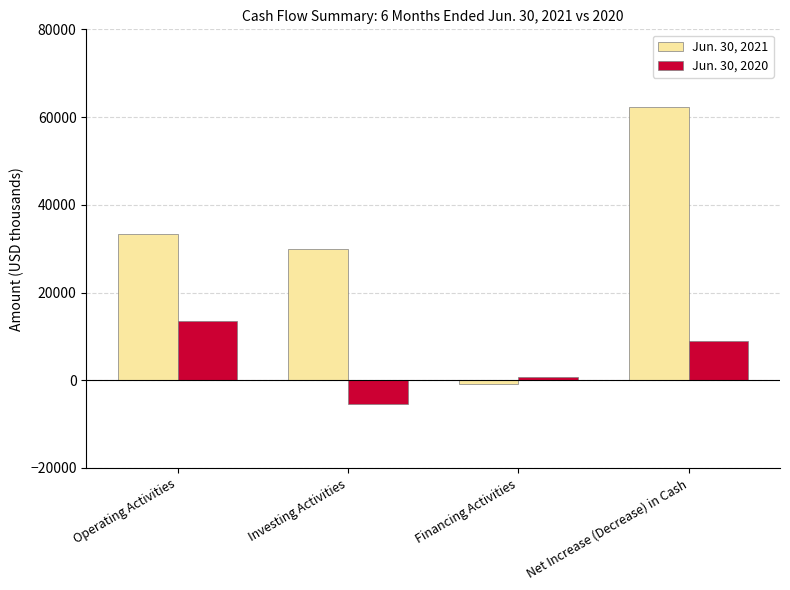

Read the Jun. 30, 2020 value at Operating Activities.

13462